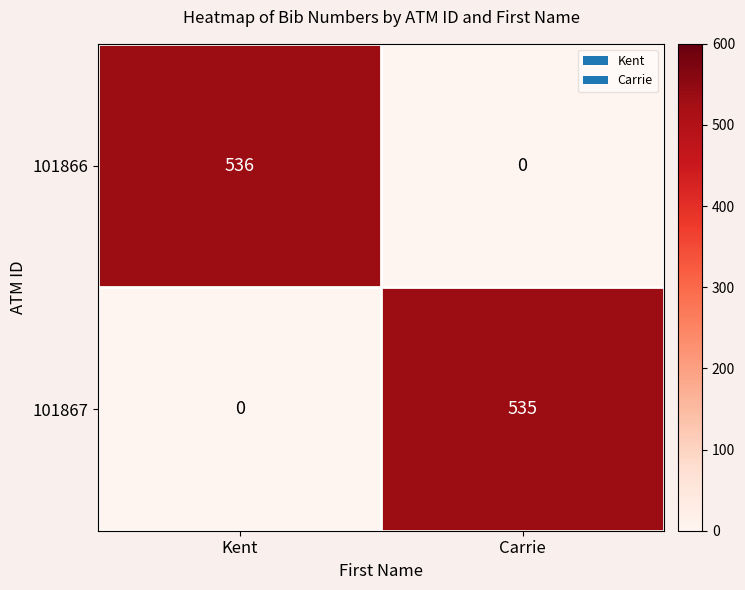

How many positive values does the 101866 series have?

1